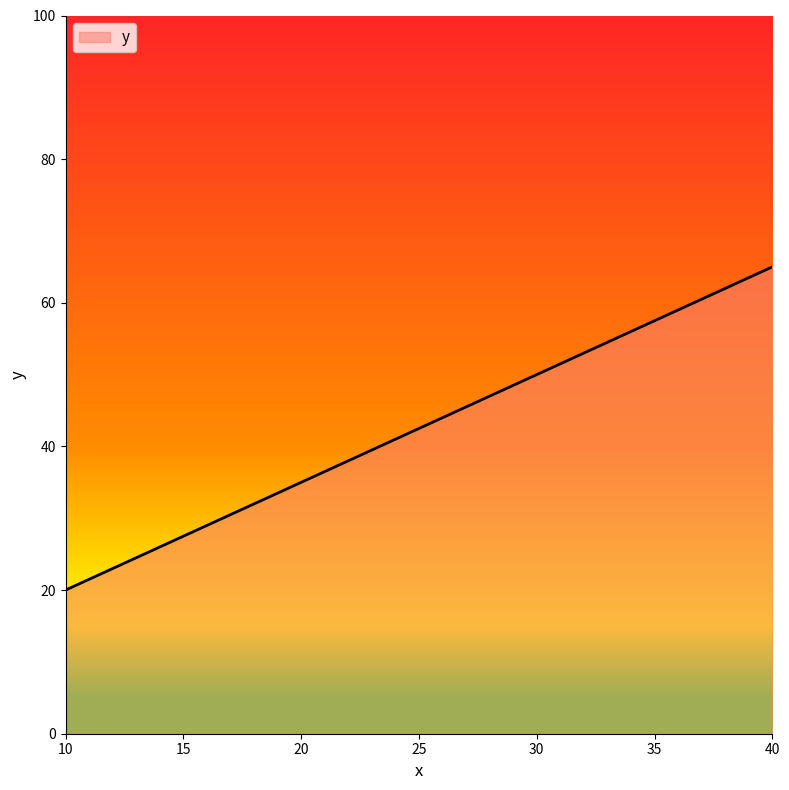

What is the sum of the values at 40 and 20?

100